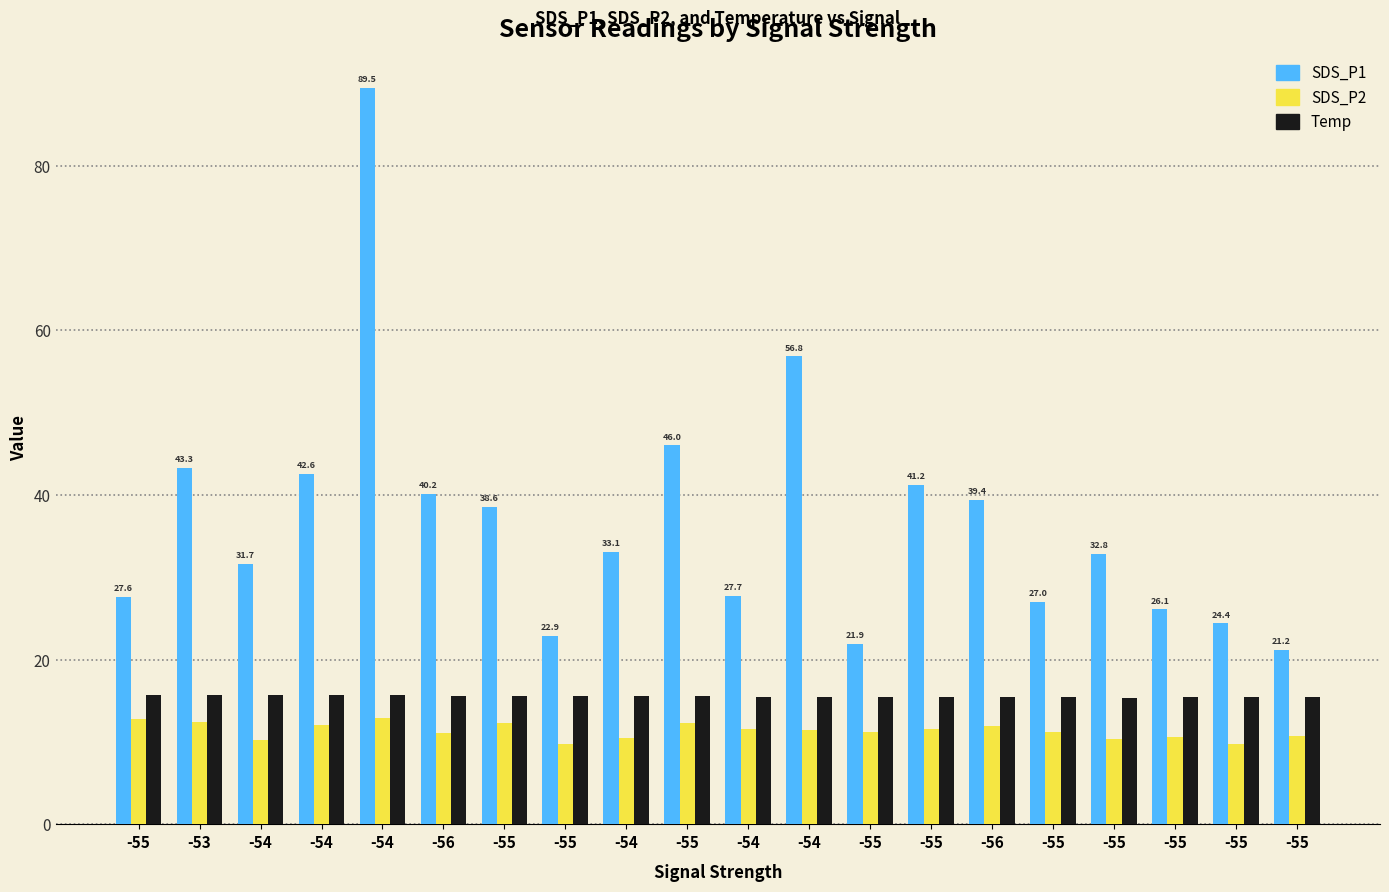

The value of SDS_P2 at -55 is 12.3. True or false?

True